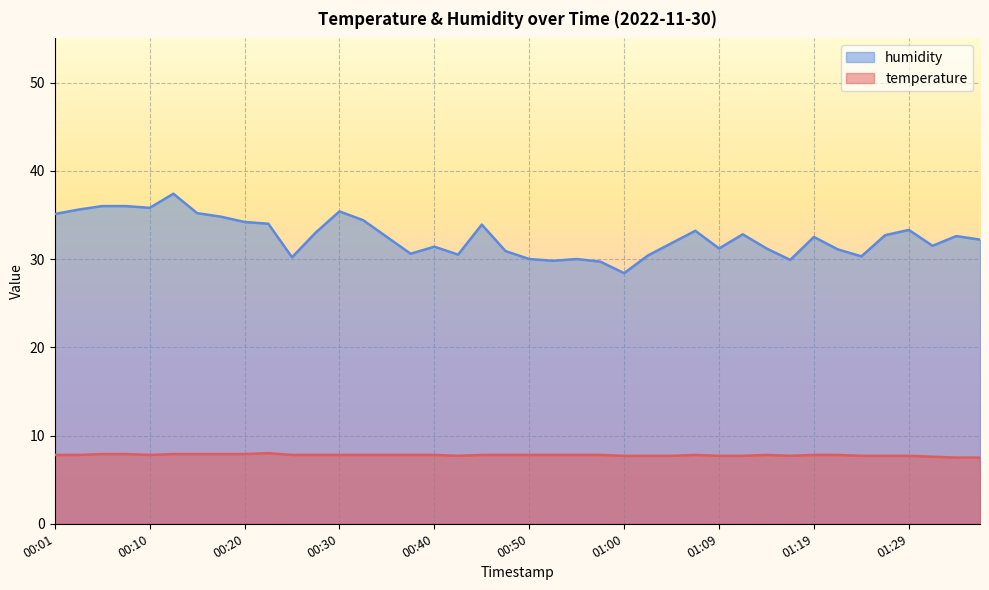

How many interior local peaks does the temperature series have?

3